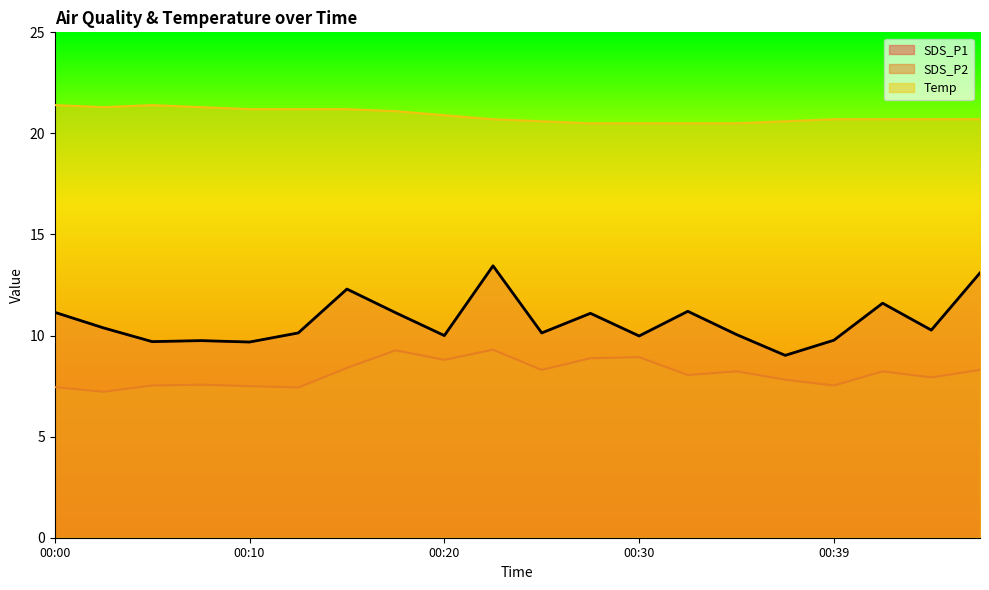

Count the Temp values in the range 20 to 21.

12